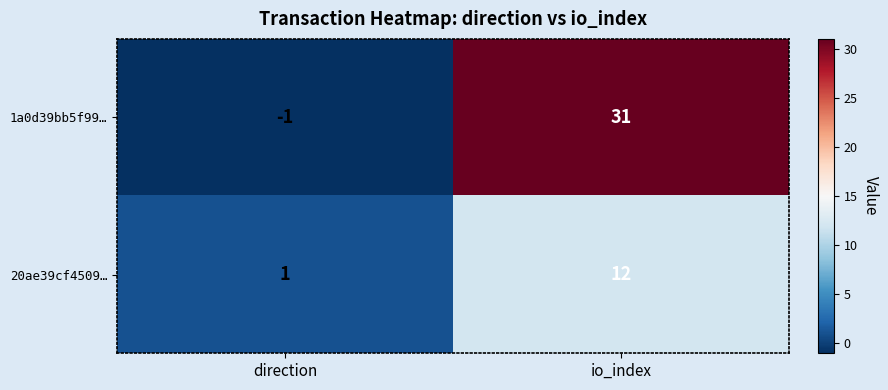

List the series in order of their peak value, lowest first.

20ae39cf4509…, 1a0d39bb5f99…